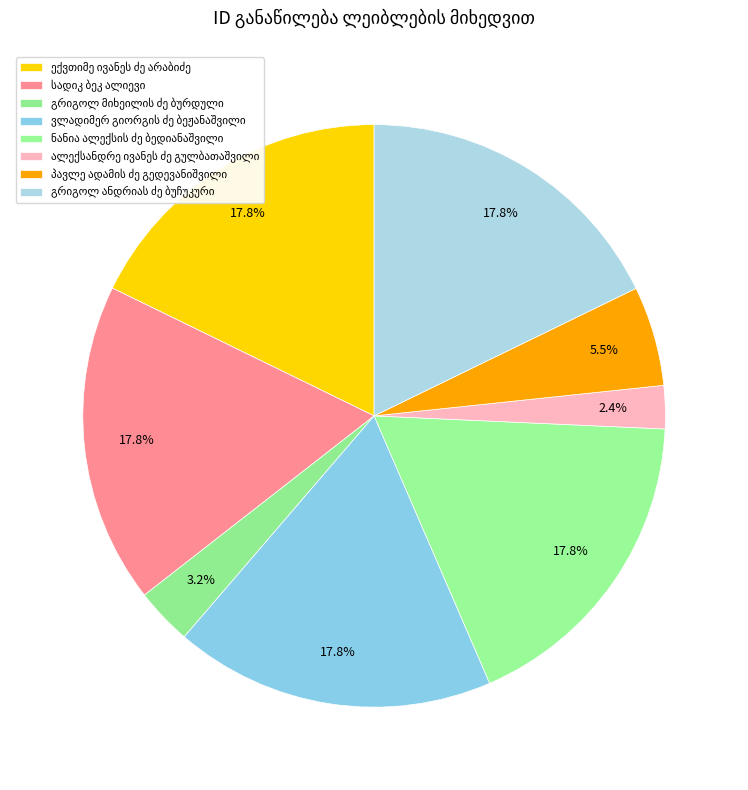

To the nearest percent, what is the difference between the largest and smallest slice percentages?

15%